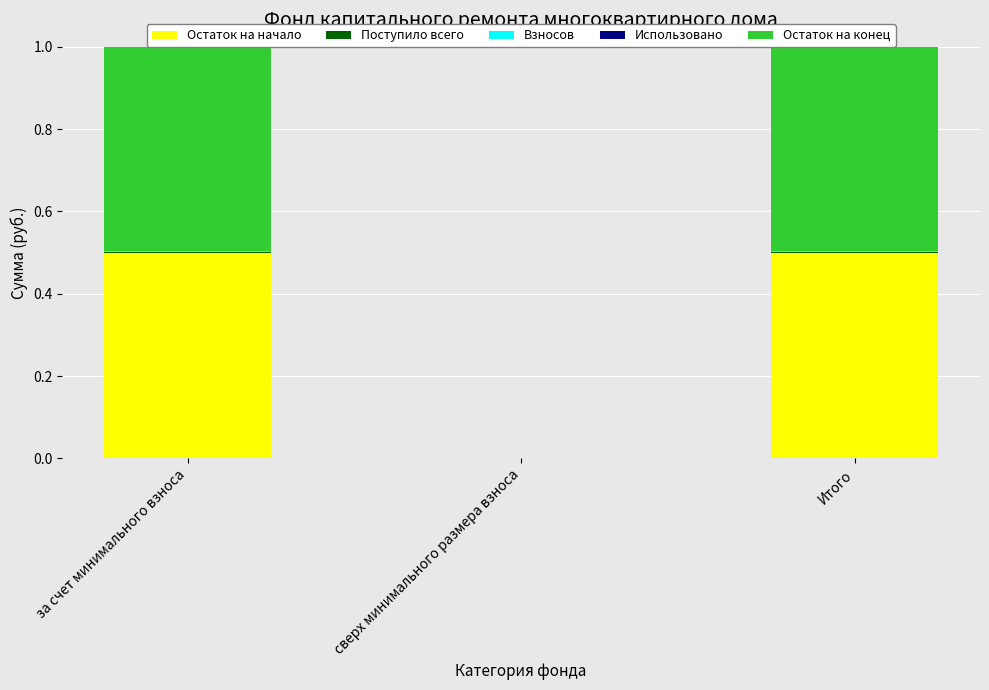

Count the number of categories in the chart.

3